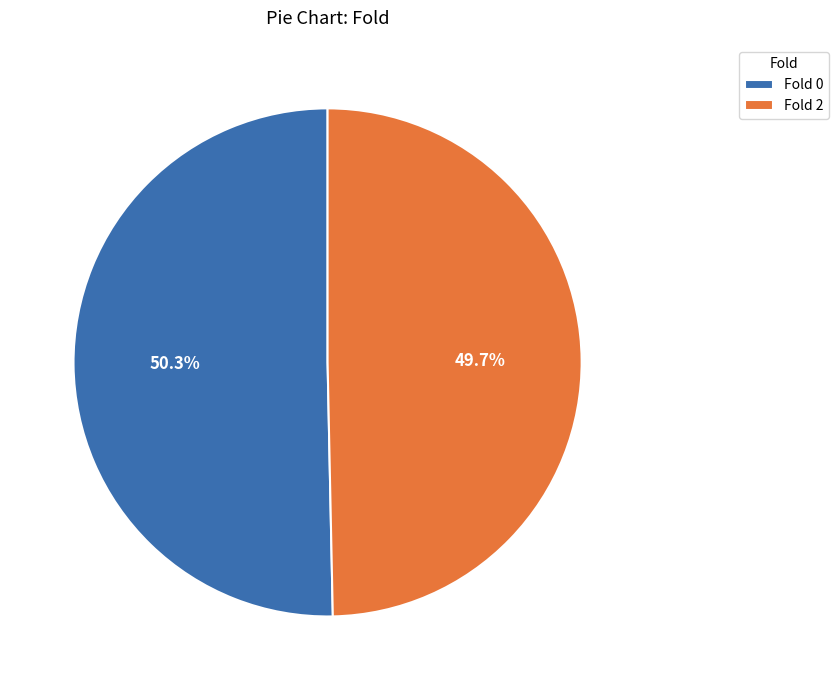

To the nearest percent, what is the average slice percentage?

50%